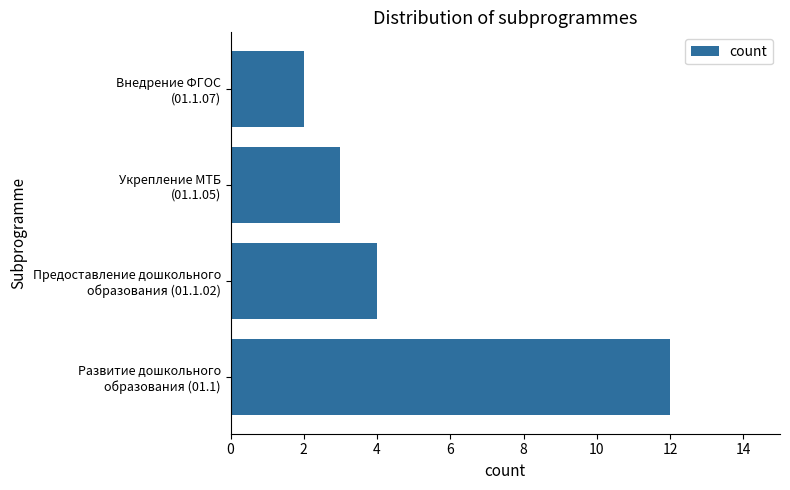

What is the greatest value displayed?

12